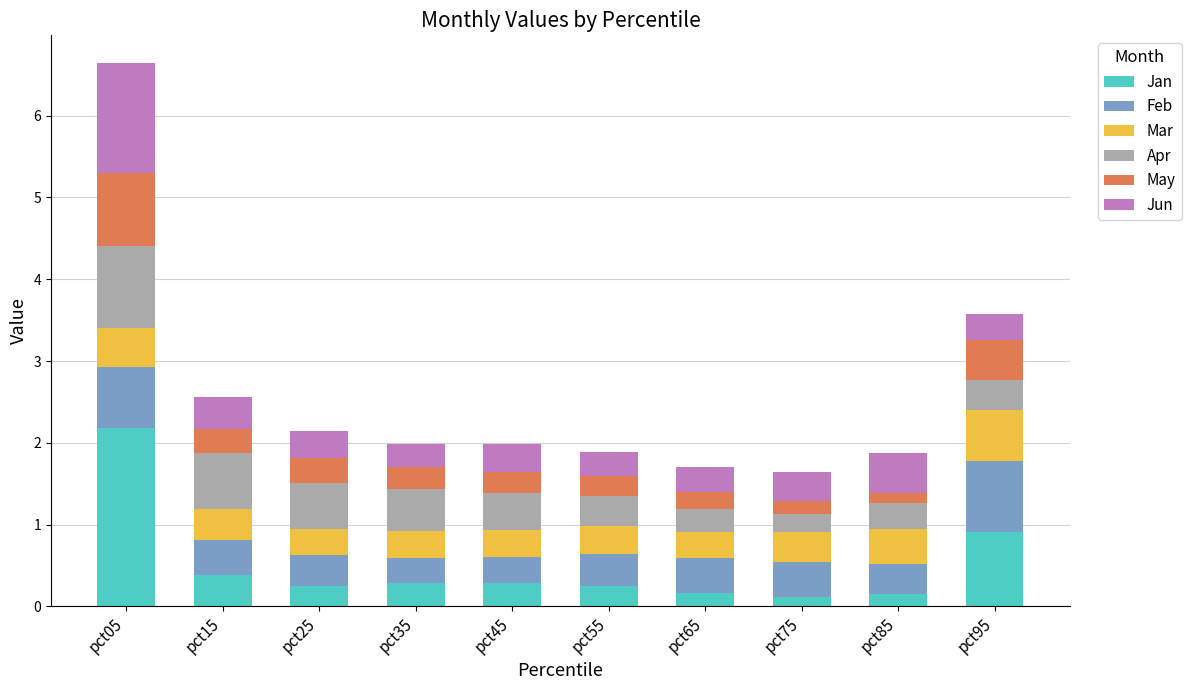

Which category has the highest value in the Jan series?

pct05